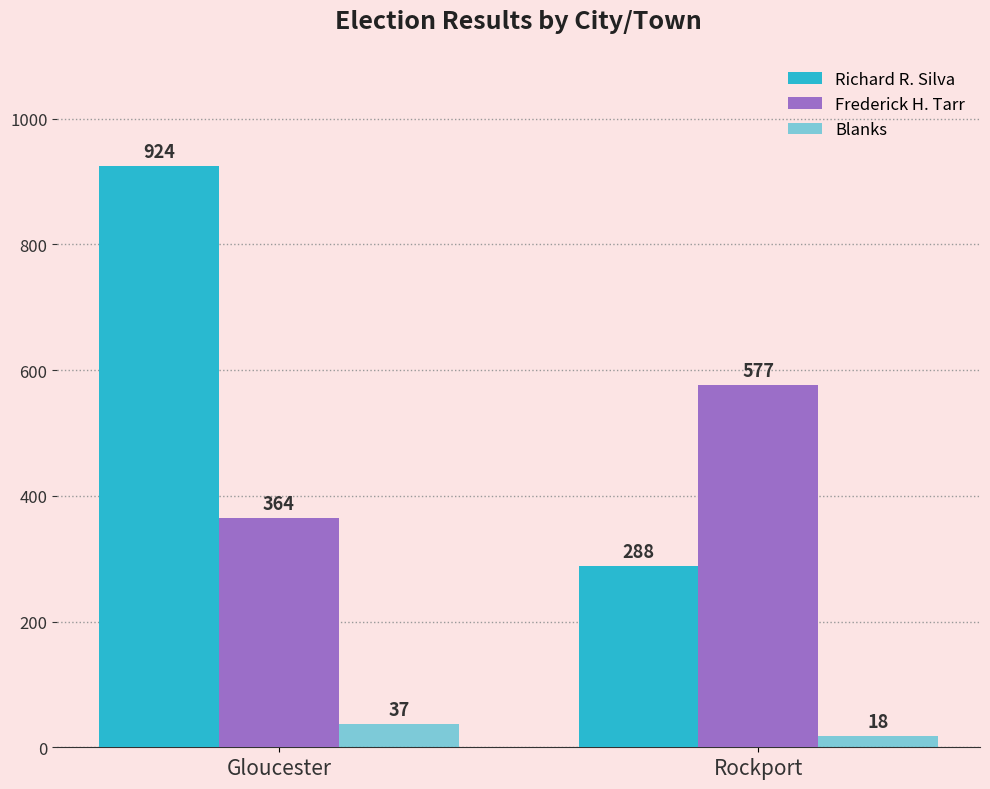

What is the label of the 2nd bar from the right?

Gloucester